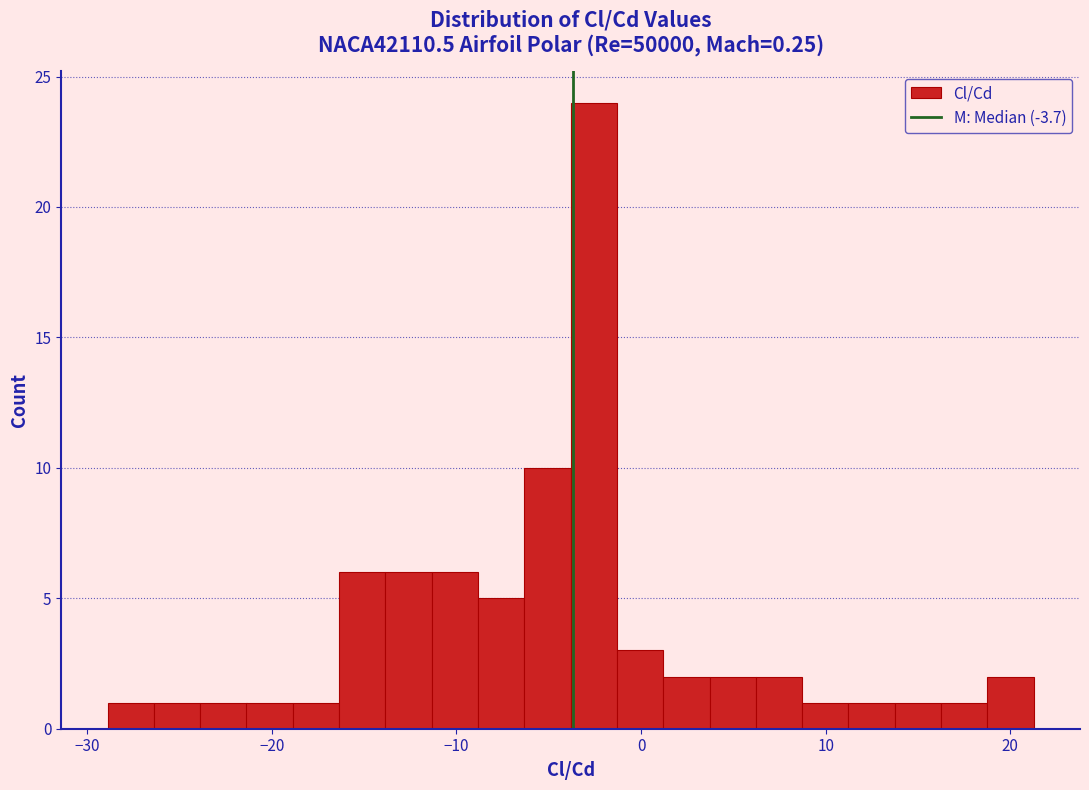

Read against the x-axis, roughly where is the centre of the tallest bar?

-3